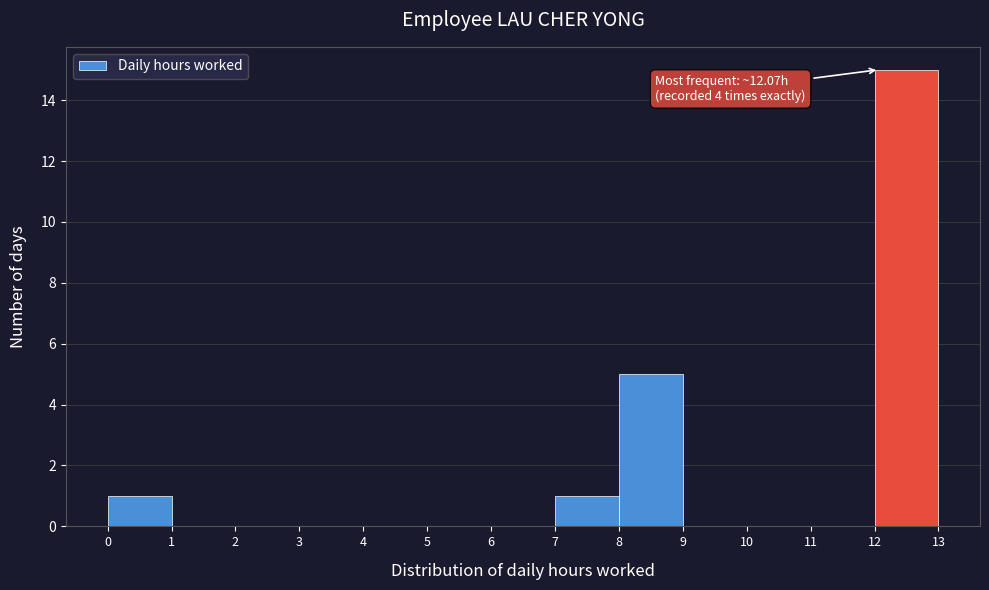

Which range on the x-axis has the tallest bar?

12 to 13